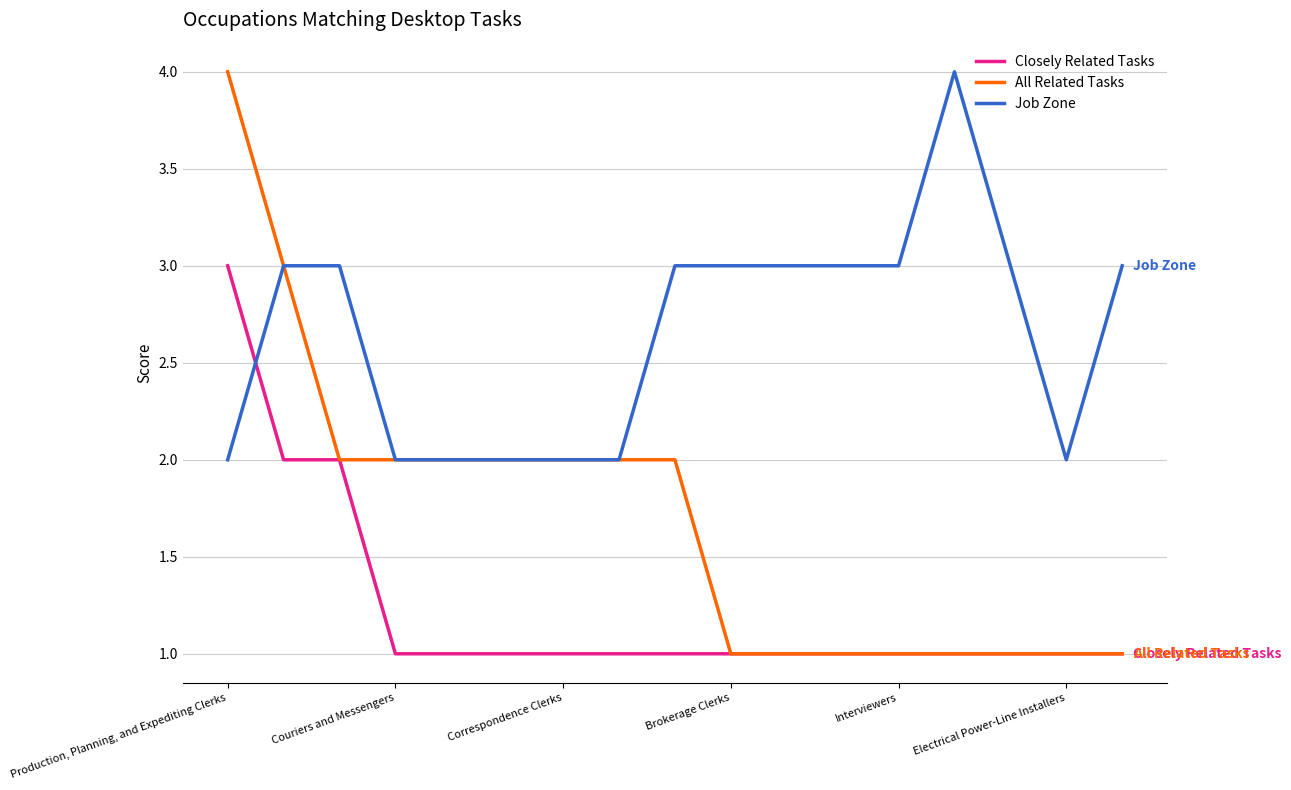

Count the number of categories in the chart.

17